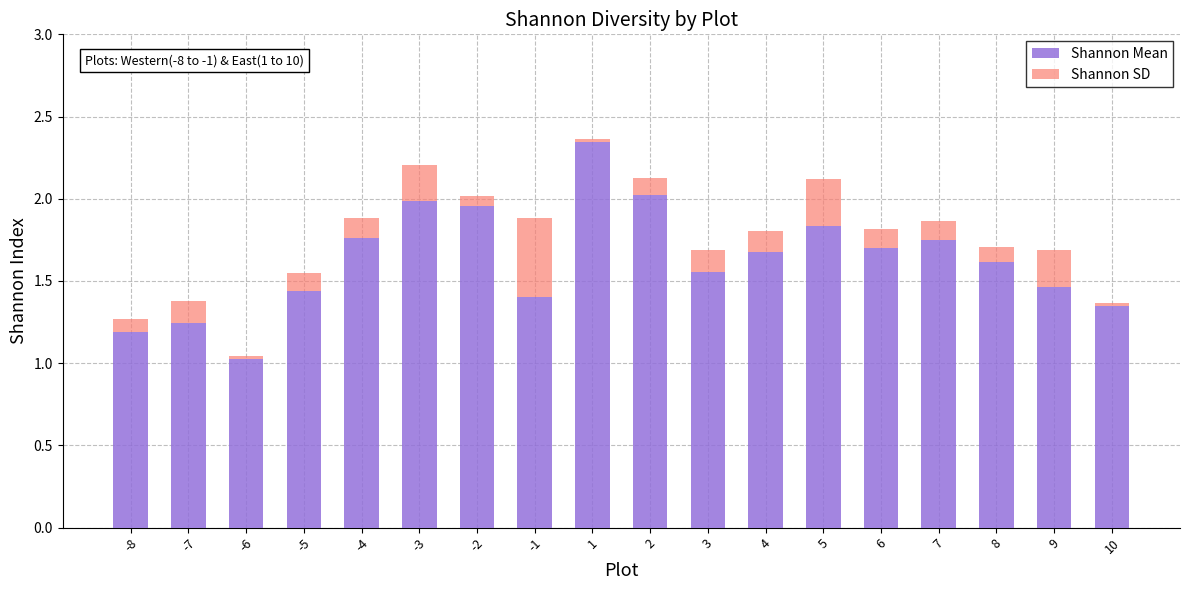

What is the total value across all series at 9?

1.7